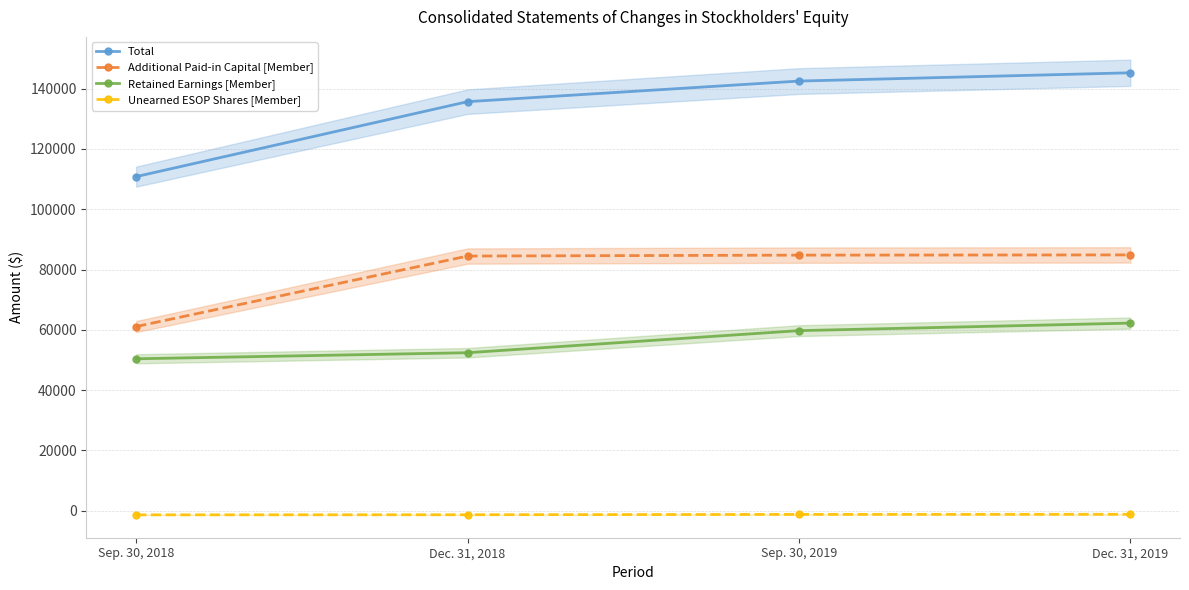

Is the value of Retained Earnings [Member] at Sep. 30, 2018 greater than the value of Unearned ESOP Shares [Member] at Sep. 30, 2018?

Yes